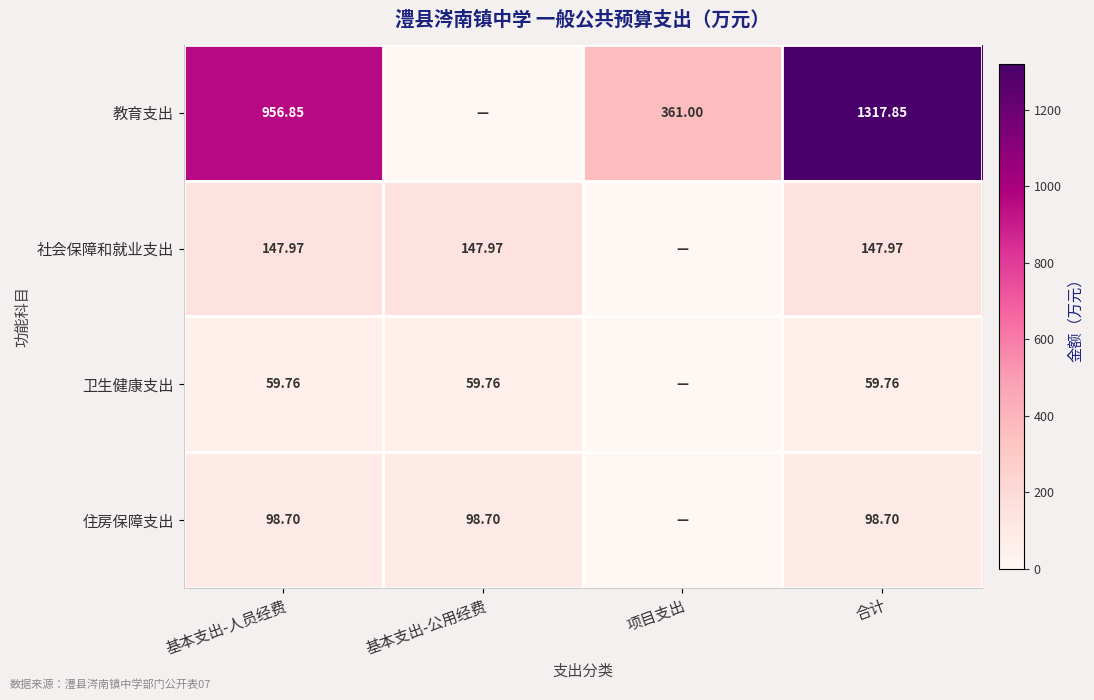

Is the value of 卫生健康支出 at 基本支出-公用经费 greater than the value of 教育支出 at 基本支出-人员经费?

No